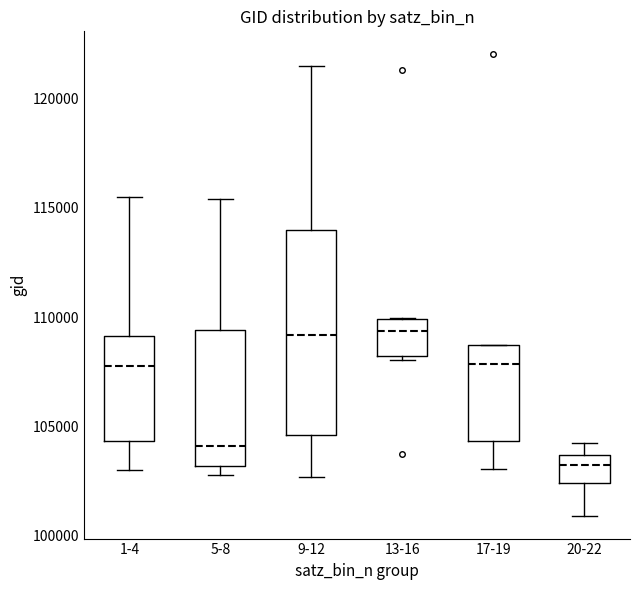

Where is the lower edge of the box for 17-19 on the y-axis? The values are not printed on the chart, so give them approximately, as read against the axis.

104500